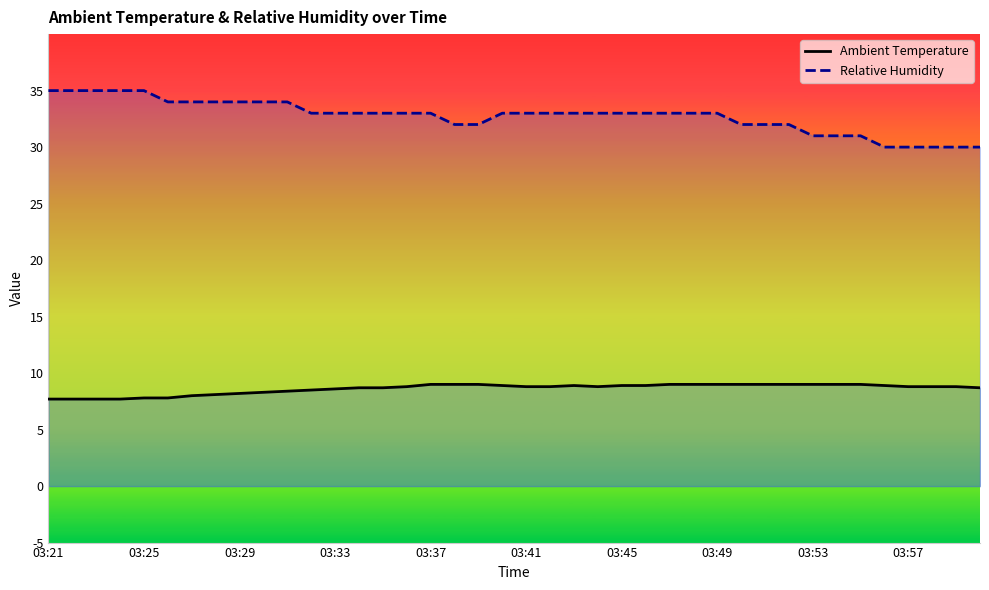

Does the chart have visible grid lines?

No